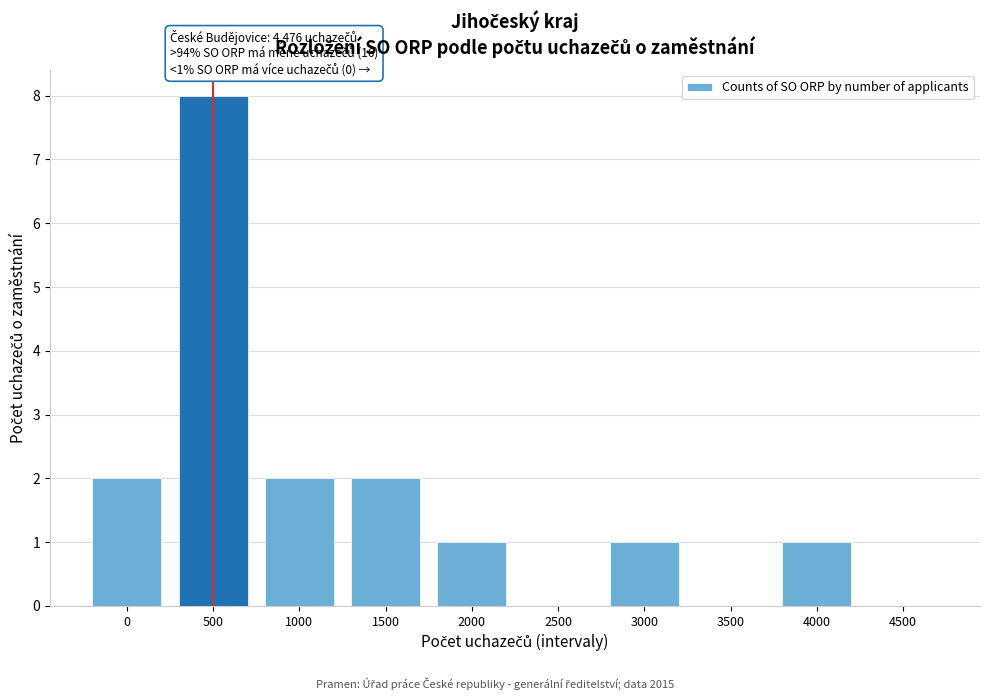

Reading left to right, what are all the values shown in this chart?

0=2	500=8	1000=2	1500=2	2000=1	2500=0	3000=1	3500=0	4000=1	4500=0